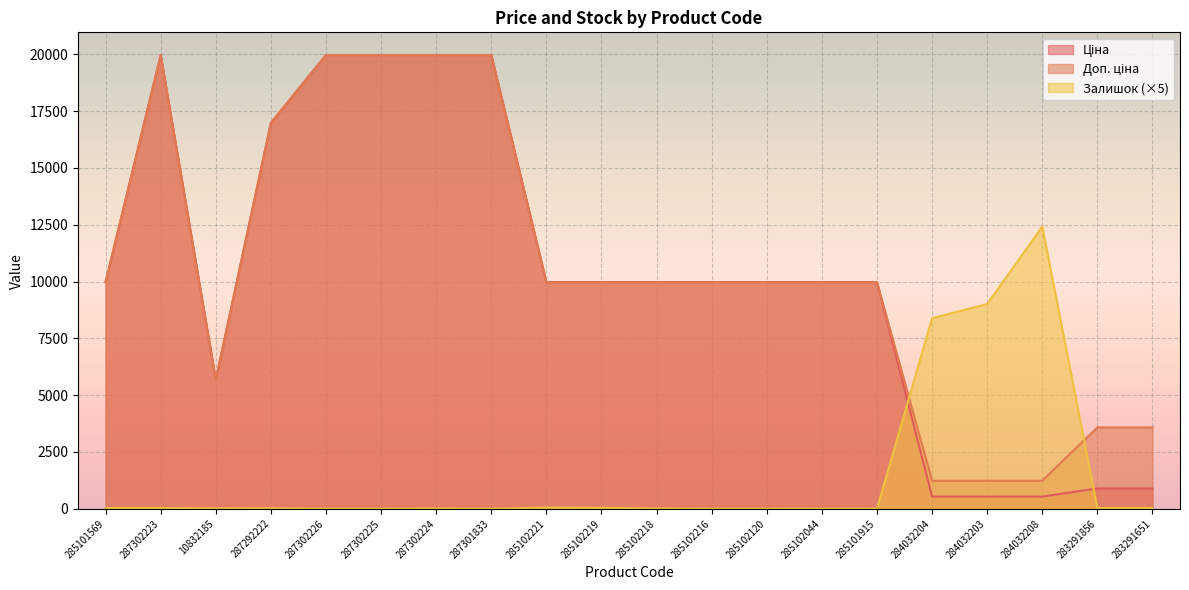

Reading left to right, list all the values displayed in this chart.

Ціна: 9975.0	19964.2	5673.8	16976.3	19964.2	19964.2	19964.2	19964.2	9975.0	9975.0	9975.0	9975.0	9975.0	9975.0	9975.0	539.0	539.0	539.0	895.9	895.9
Доп. ціна: 9975.0	19964.2	5673.8	16976.3	19964.2	19964.2	19964.2	19964.2	9975.0	9975.0	9975.0	9975.0	9975.0	9975.0	9975.0	1235.4	1235.4	1235.4	3583.6	3583.6
Залишок: 35.0	35.0	20.0	25.0	0.0	0.0	15.0	0.0	55.0	45.0	15.0	0.0	0.0	5.0	0.0	8385.0	9010.0	12415.0	35.0	35.0